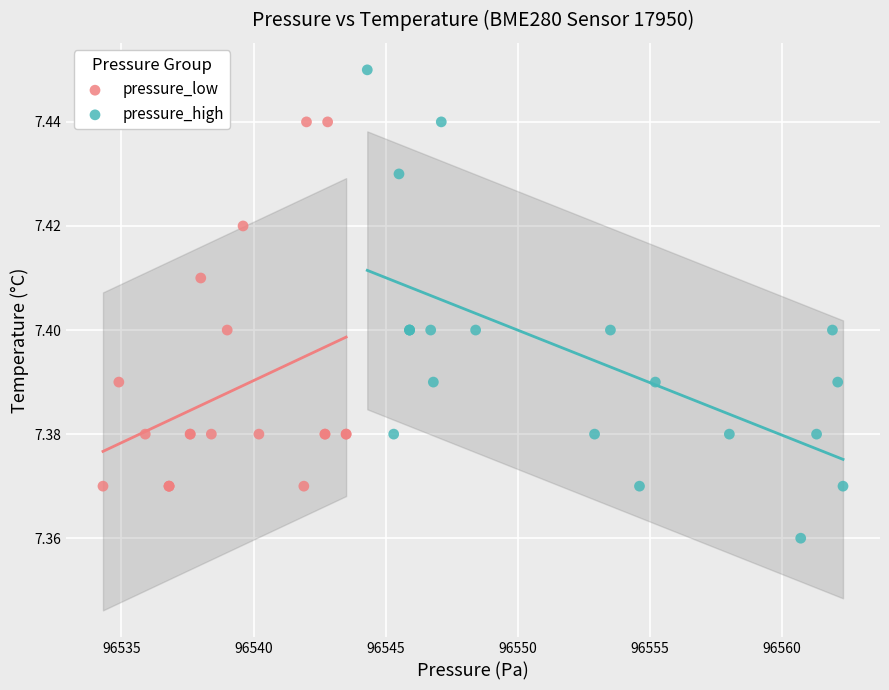

Which series contains the lowest Y value?

pressure_high